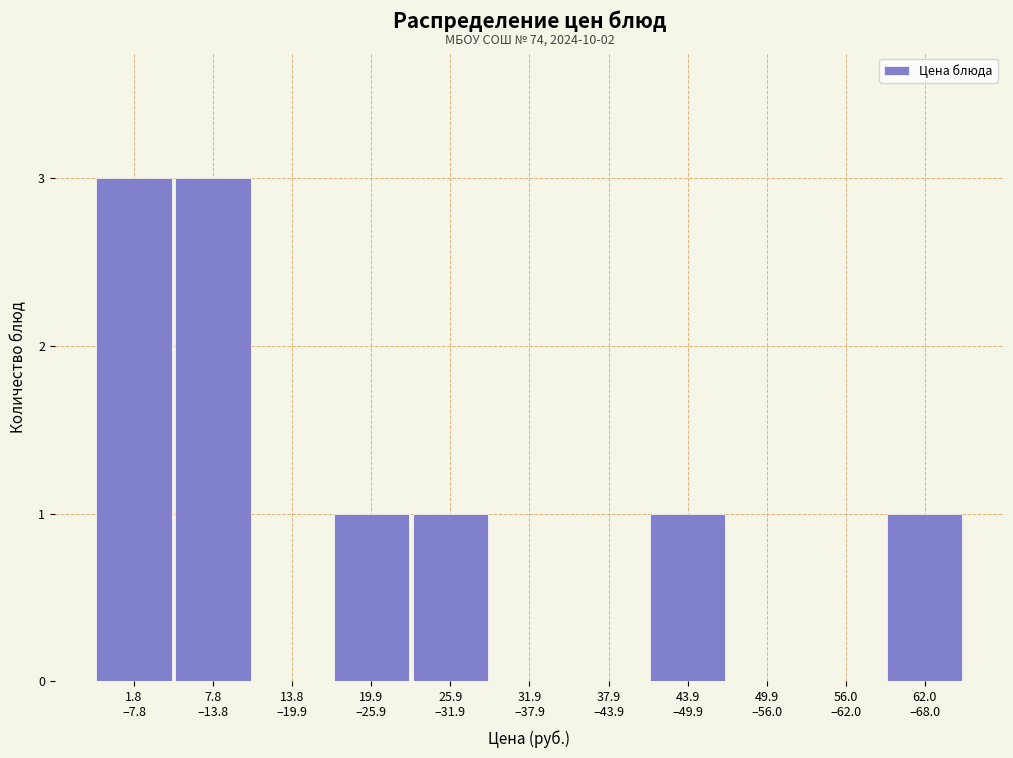

What is the greatest value displayed?

3